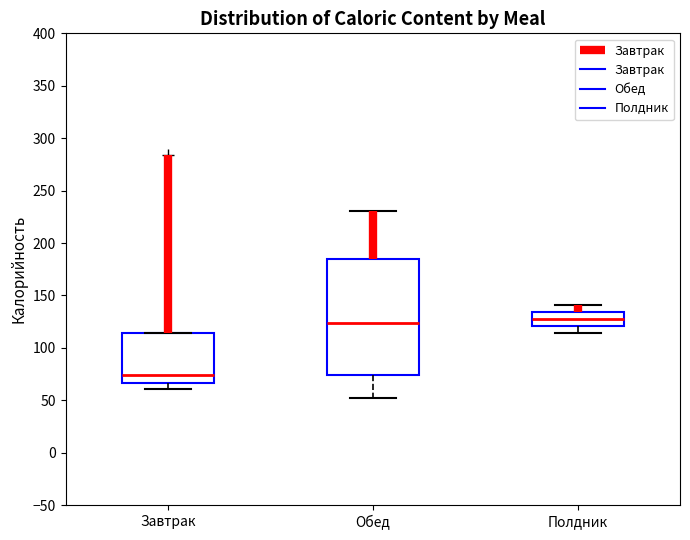

Which box is the tallest, from its lower edge to its upper edge?

Обед